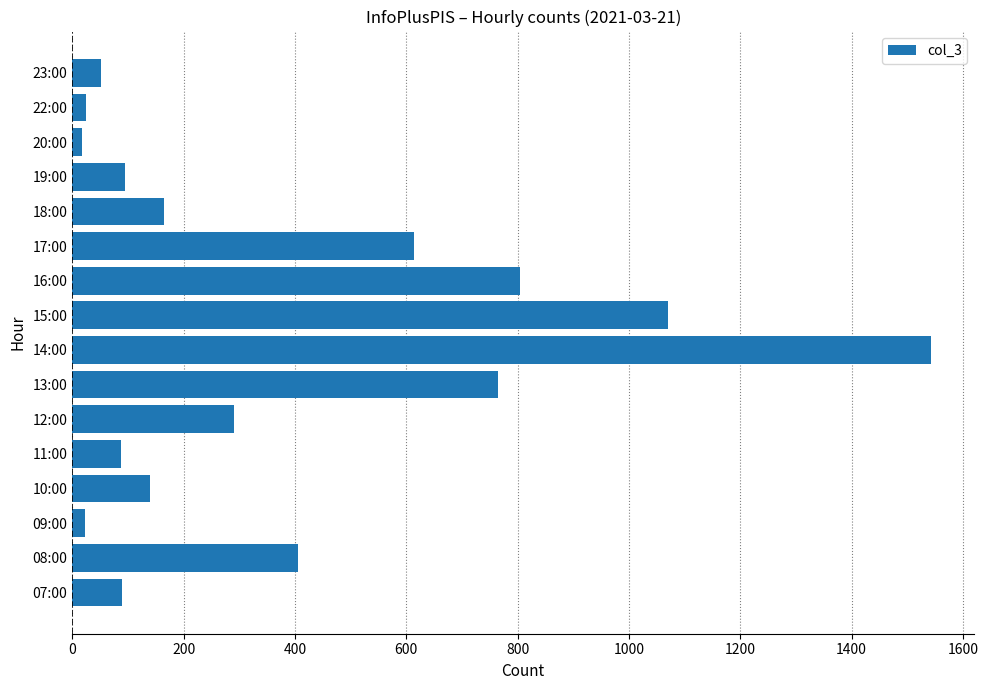

How many bars are there in total?

16